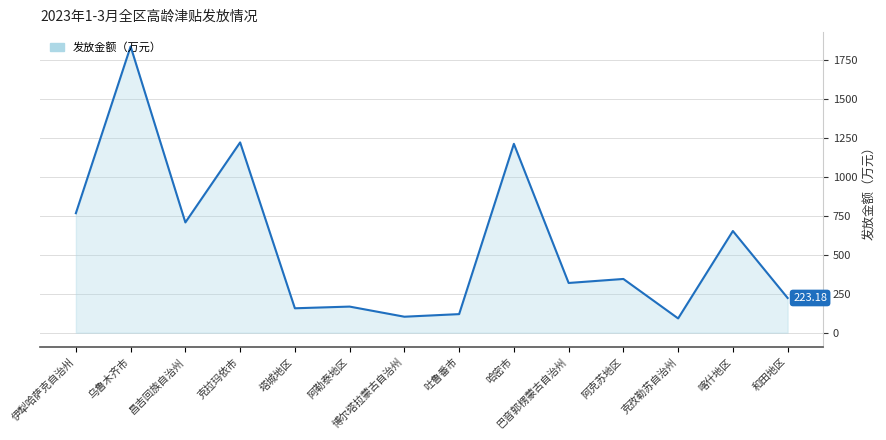

How many distinct data groups are displayed?

1